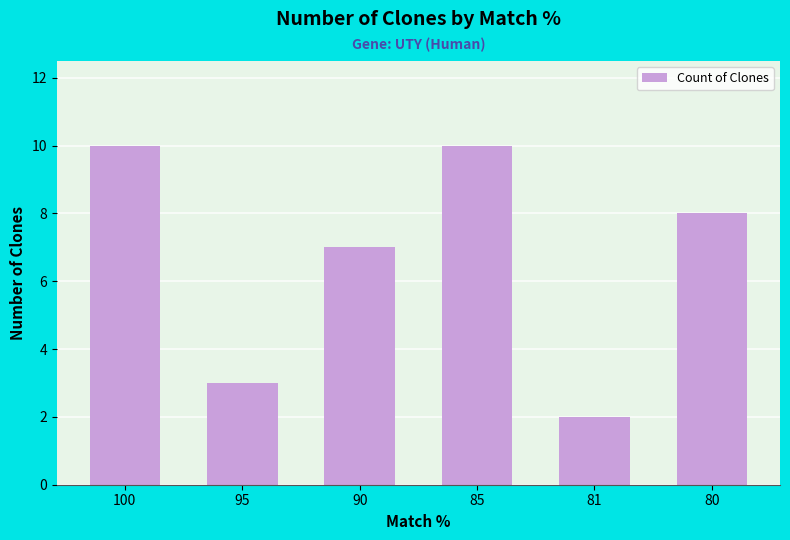

What is the sum of the values at 80 and 81?

10